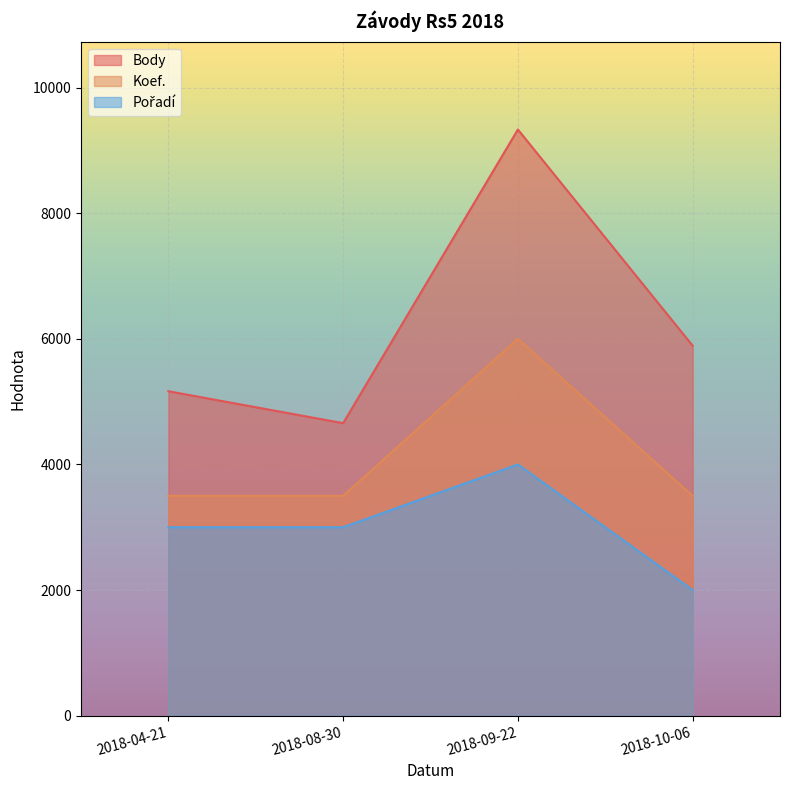

List the series in order of their peak value, lowest first.

Pořadí, Koef., Body